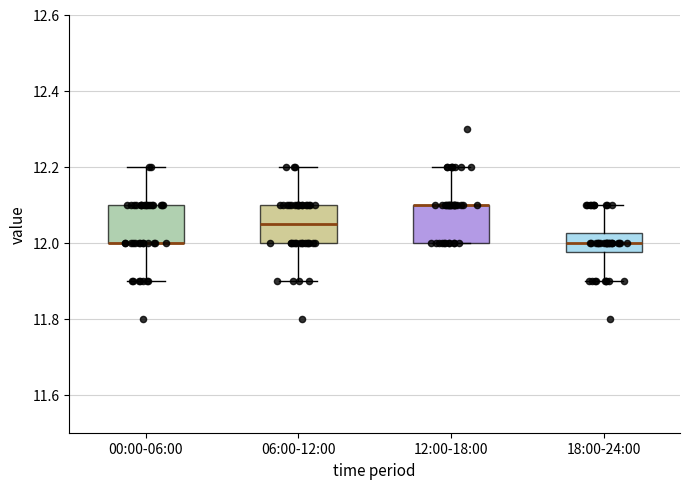

Reading left to right, read every box against the y-axis: the position of its median line, the range the box covers, and the ends of its whiskers. The values are not printed on the chart, so give them approximately, as read against the axis.

00:00-06:00: median 12.00 (drawn on the box's lower edge), box 12.00 to 12.10, whiskers 11.90 to 12.20
06:00-12:00: median 12.06, box 12.00 to 12.10, whiskers 11.90 to 12.20
12:00-18:00: median 12.10 (drawn on the box's upper edge), box 12.00 to 12.10, whiskers 12.00 to 12.20
18:00-24:00: median 12.00, box 11.98 to 12.02, whiskers 11.90 to 12.10